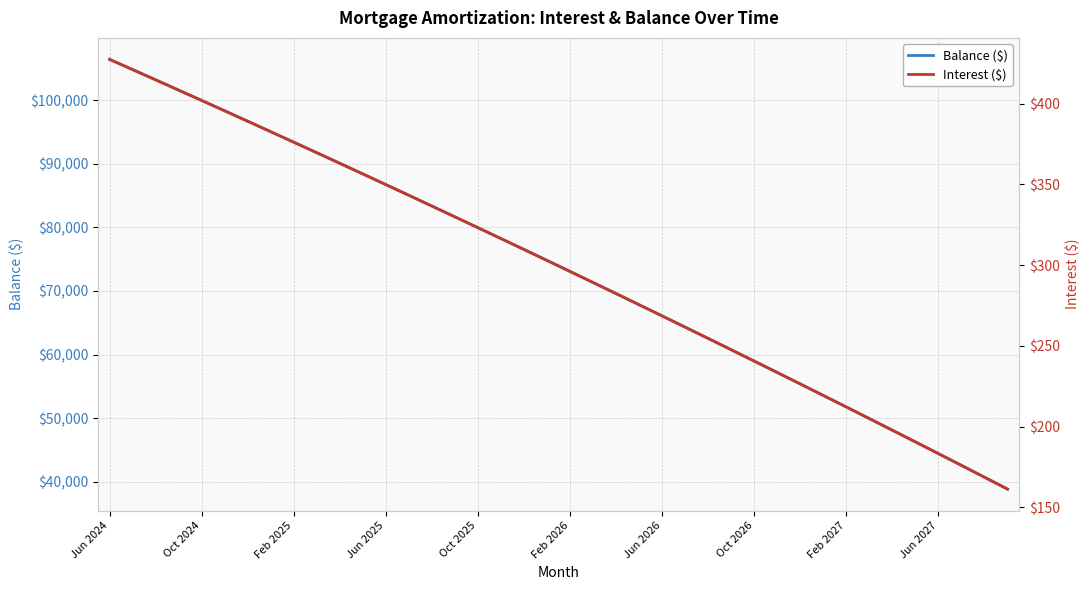

What is the minimum value for Balance ($)?

38877